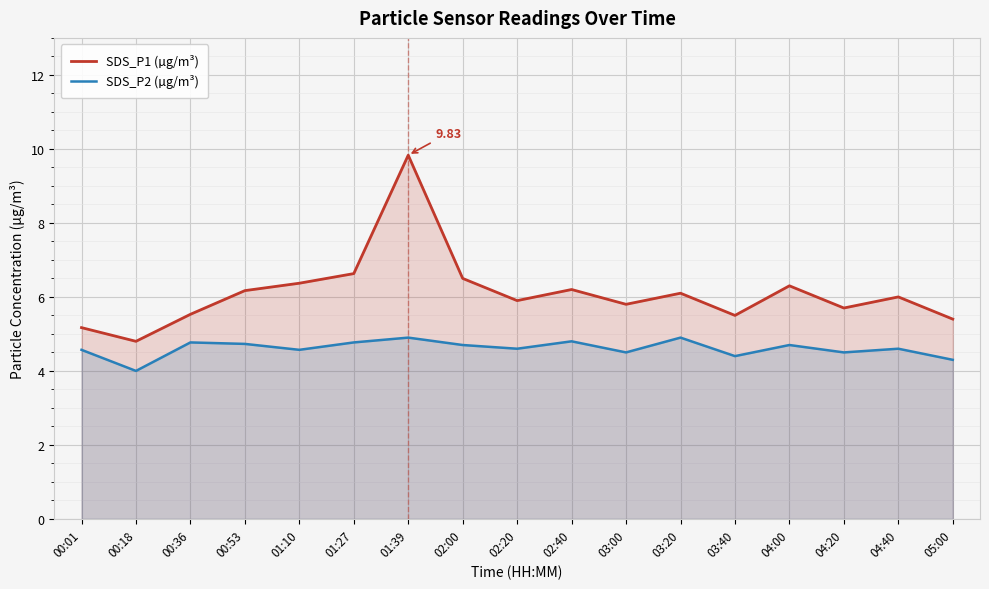

What is the average value of the SDS_P2 (µg/m³) series?

4.6